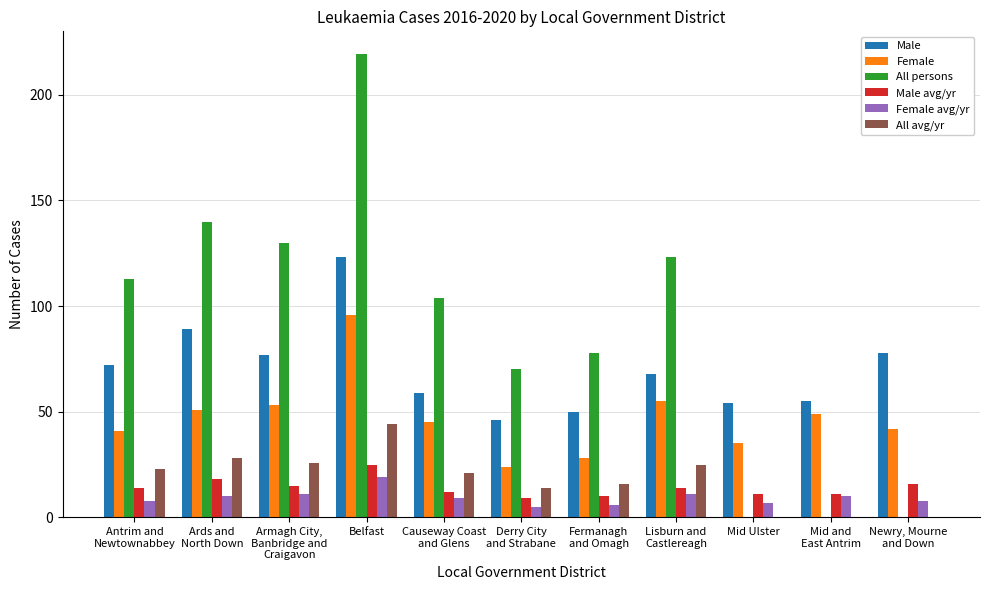

Which series has the largest total across all categories?

All persons